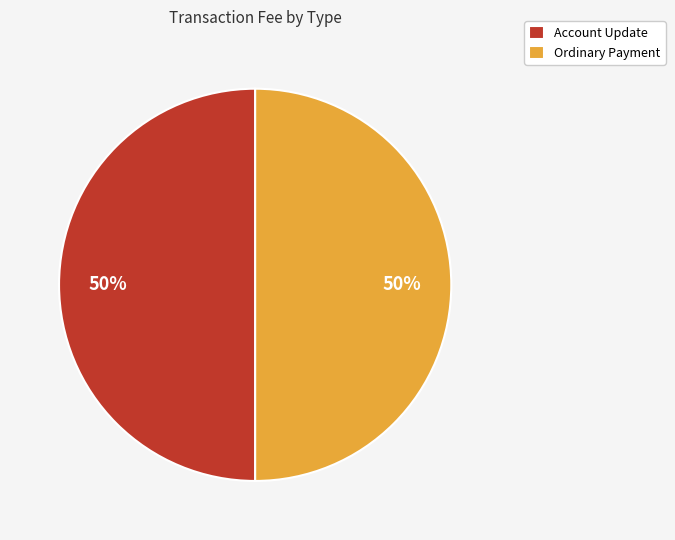

To the nearest percent, what is the combined percentage of Ordinary Payment and Account Update?

100%